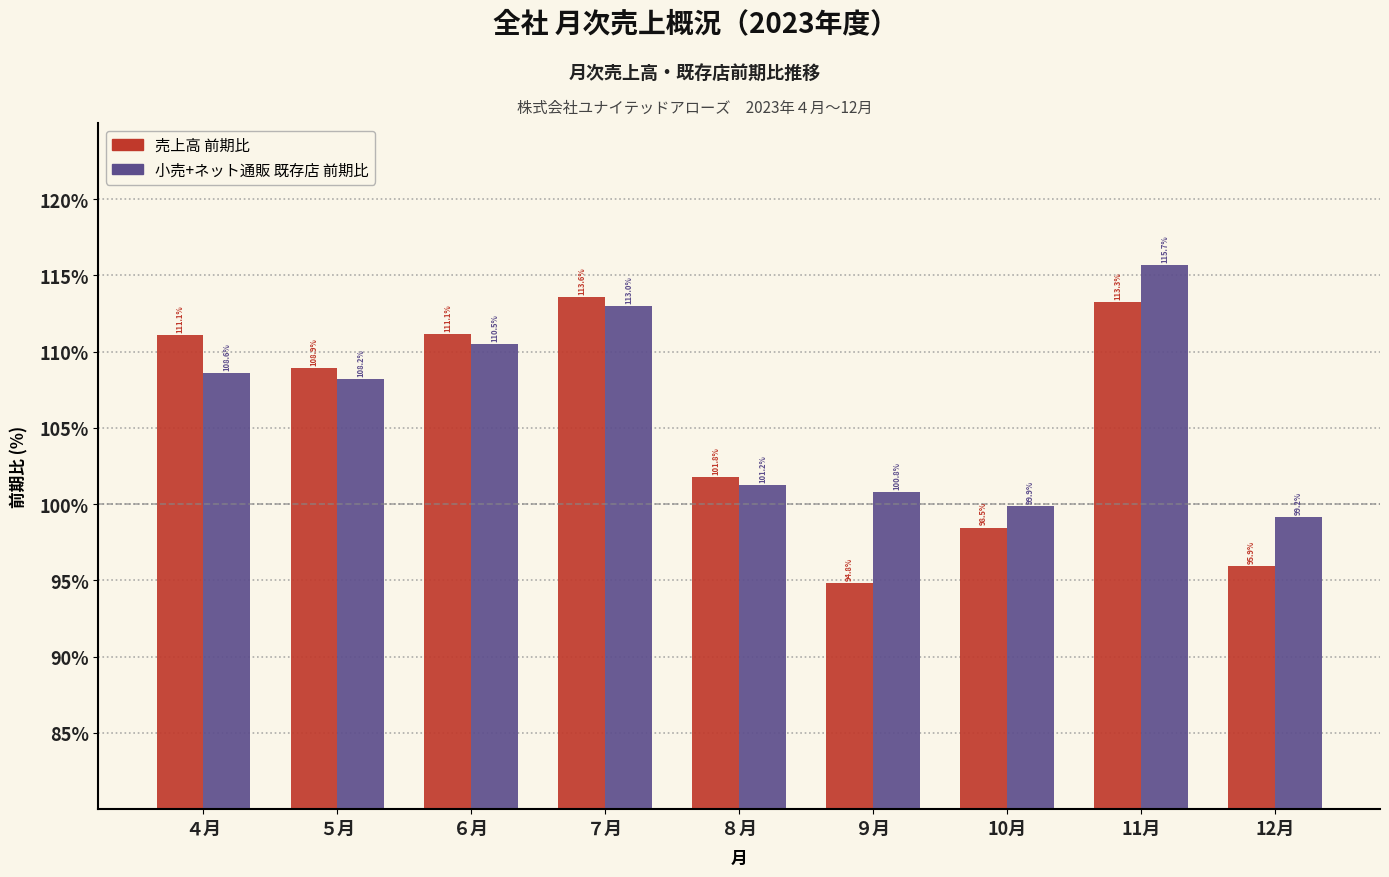

What is the sum of all 小売+ネット通販 既存店 前期比 values?

957.1